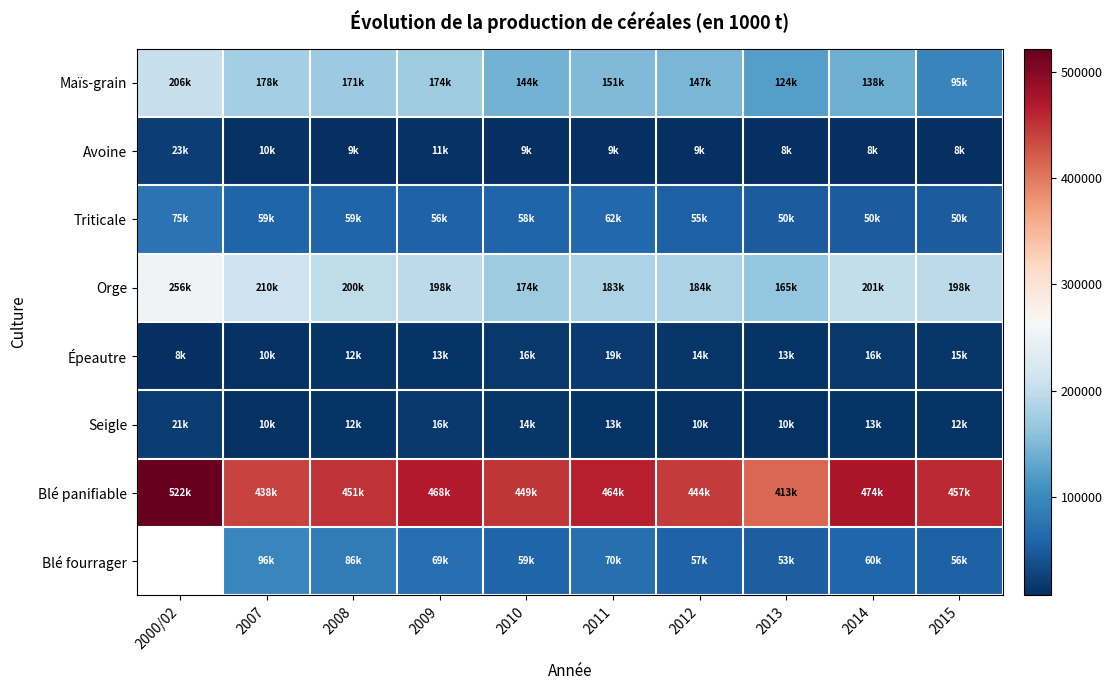

At 2007, list the series in order from largest to smallest.

Blé panifiable, Orge, Maïs-grain, Blé fourrager, Triticale, Épeautre, Avoine, Seigle